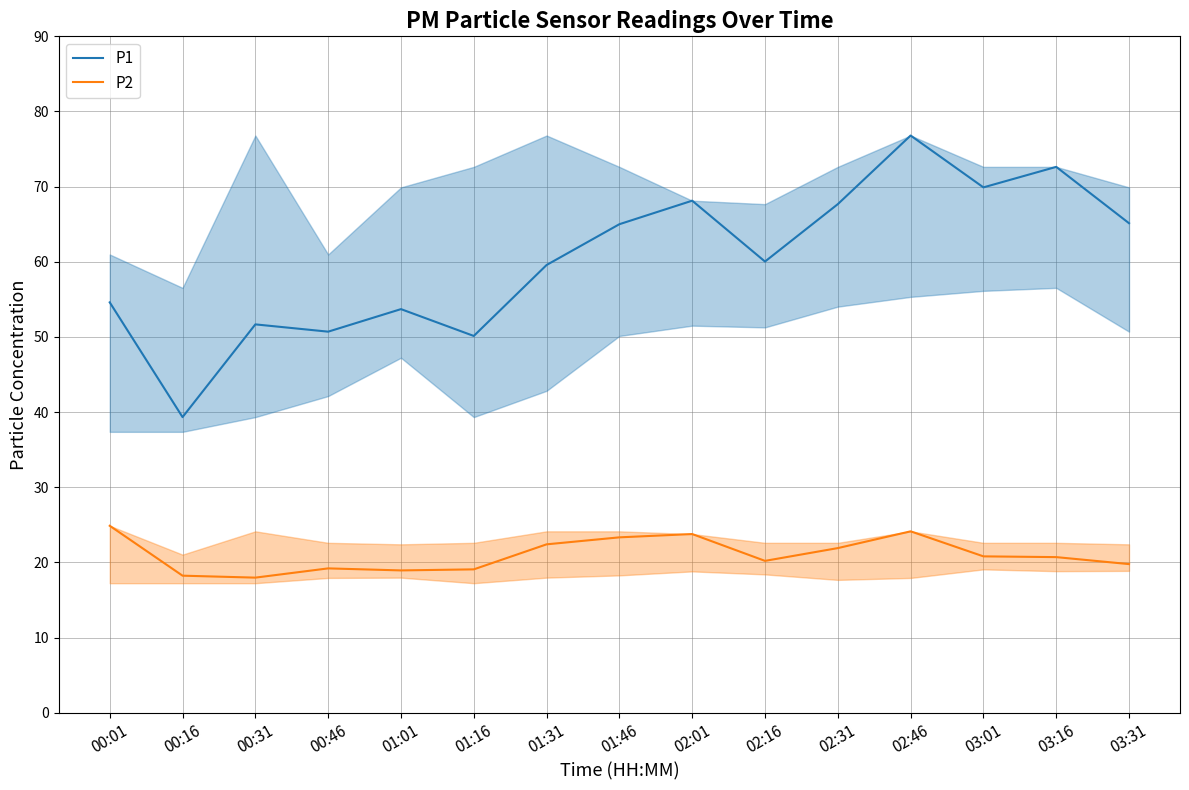

Which label corresponds to the smallest value in the chart?

00:31